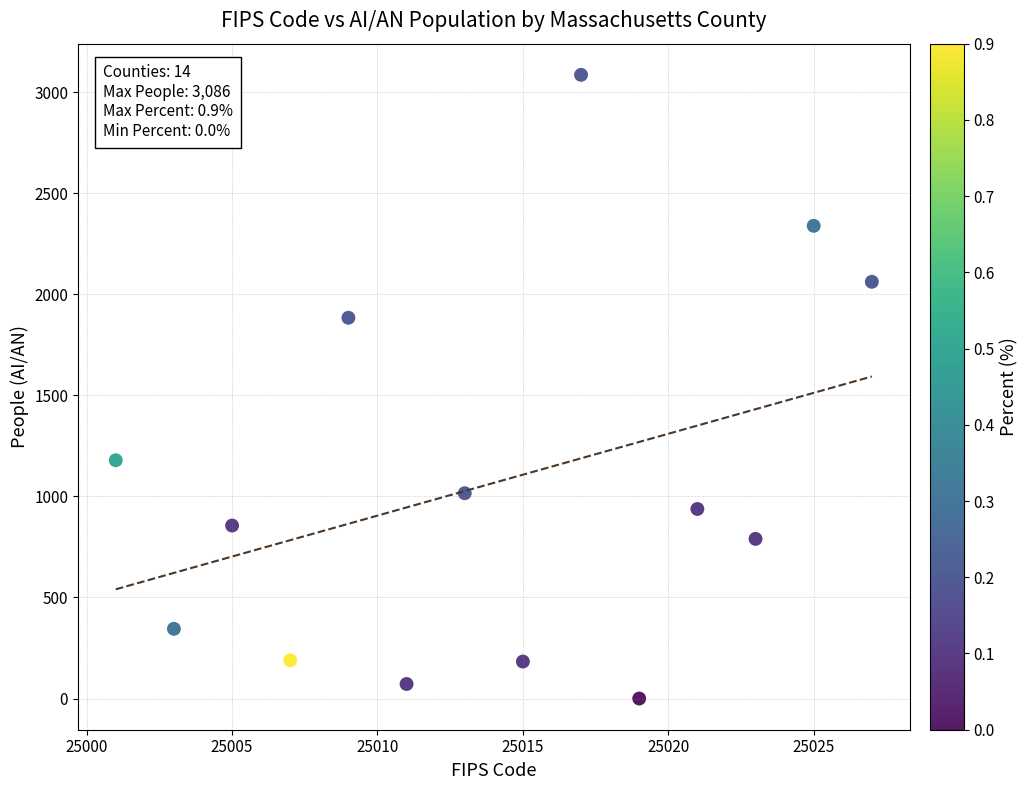

What is the range of X values (max minus min)?

26